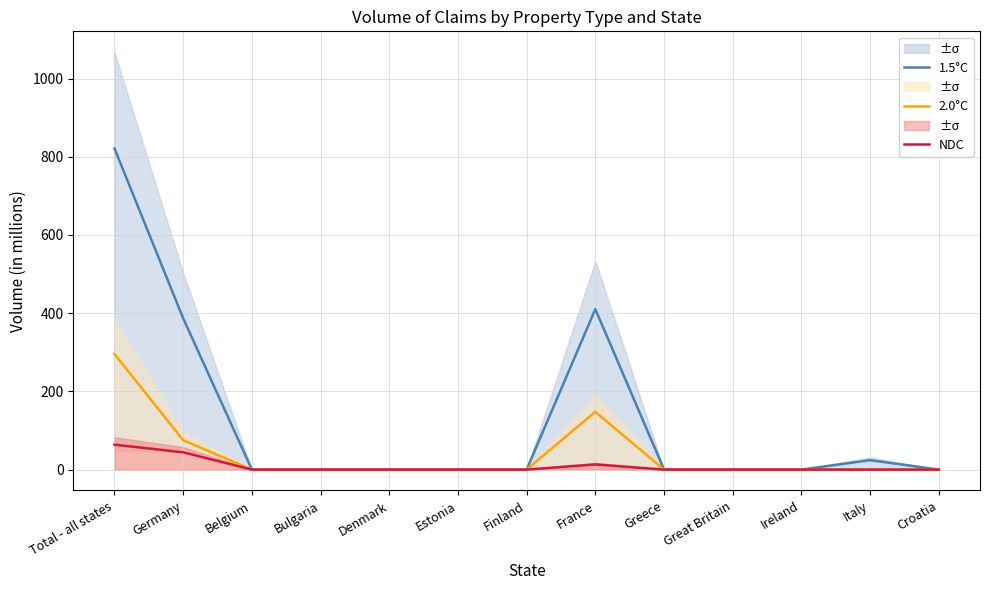

True or false: 1.5°C has more than 1 points higher than both neighbors.

True